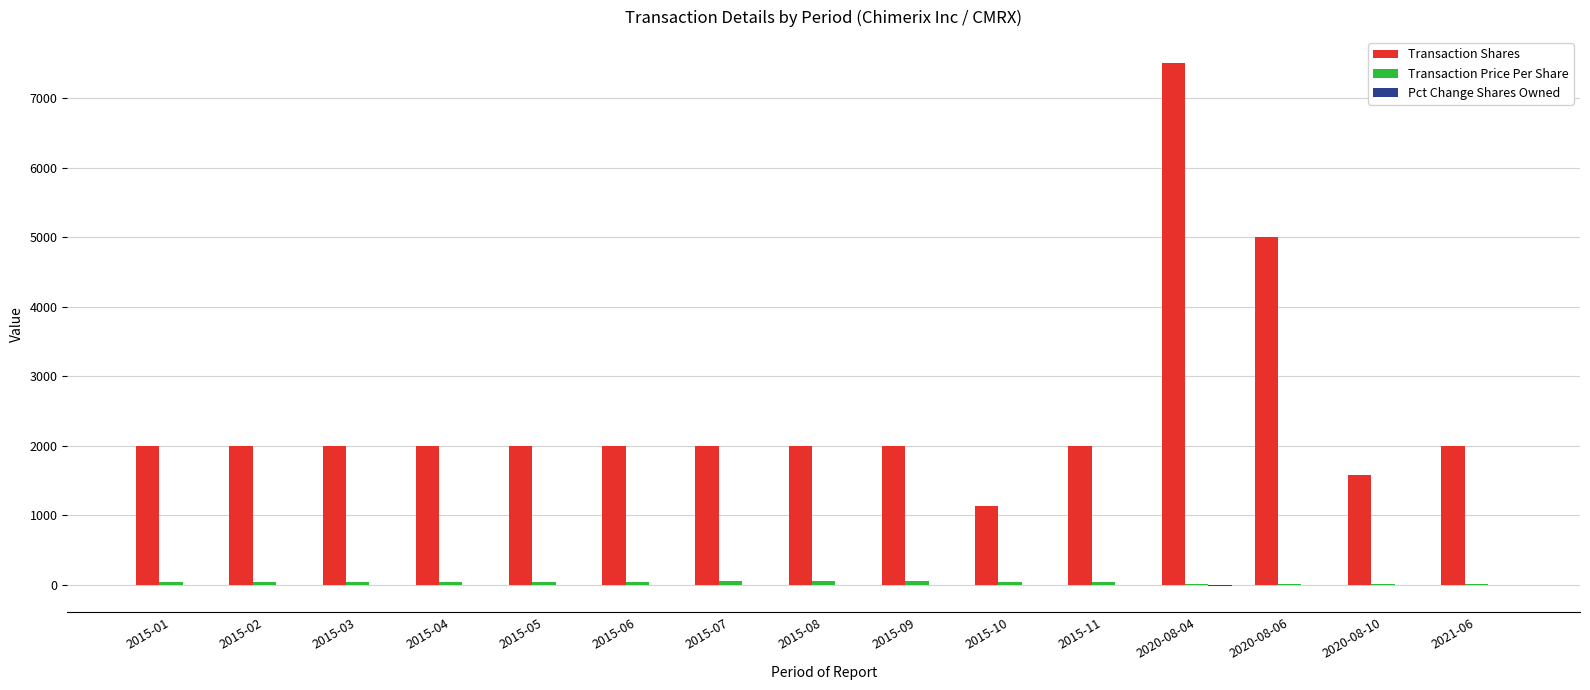

At which category does the chart reach its peak across all series?

2020-08-04